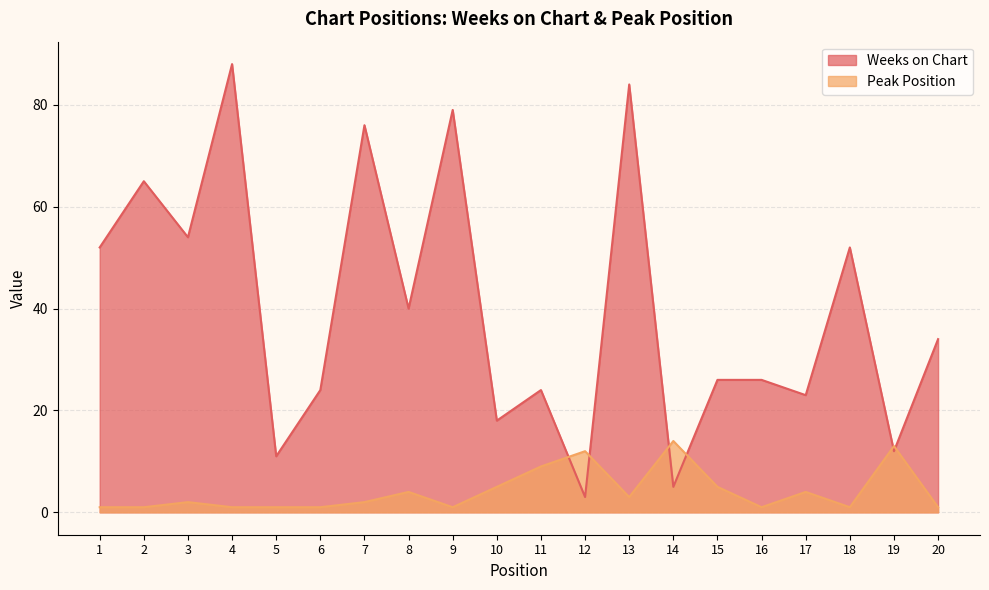

What is the sum of the Peak Position values at 11 and 6?

10